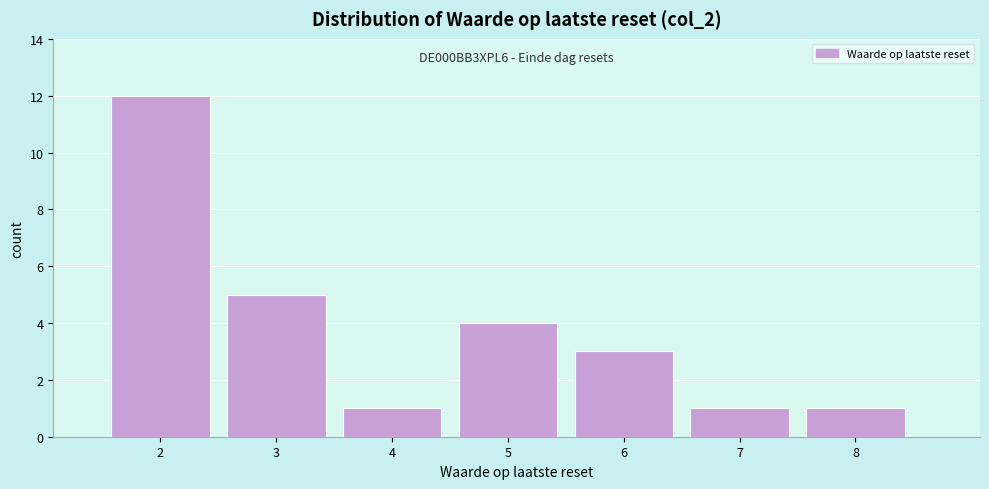

Reading right to left, extract all data points from this chart.

1	1	3	4	1	5	12